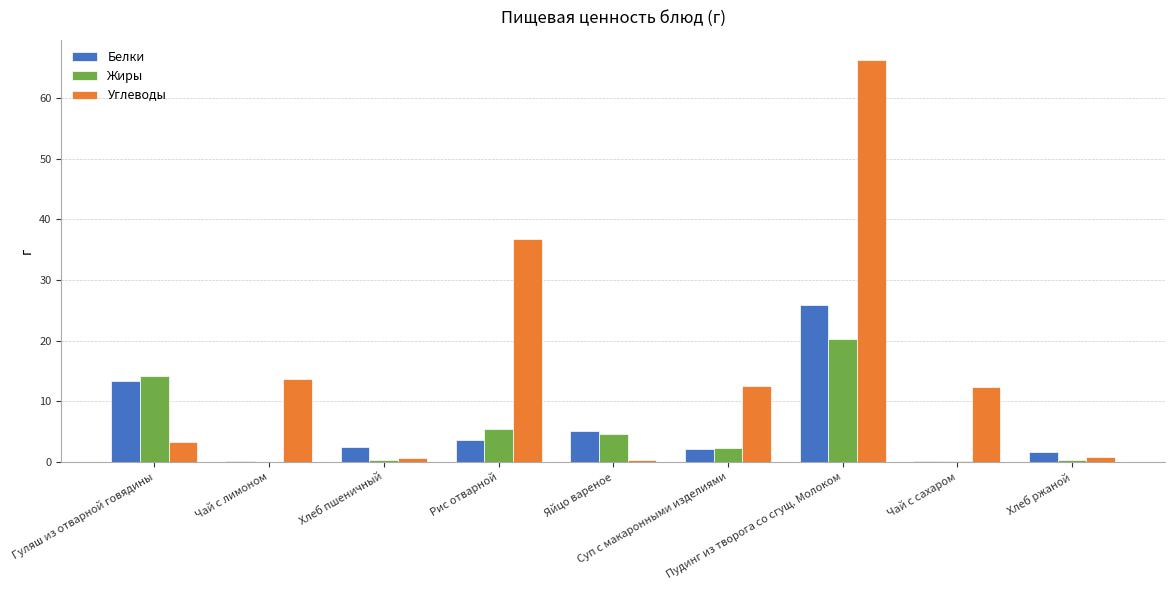

Which series has the largest total across all categories?

Углеводы